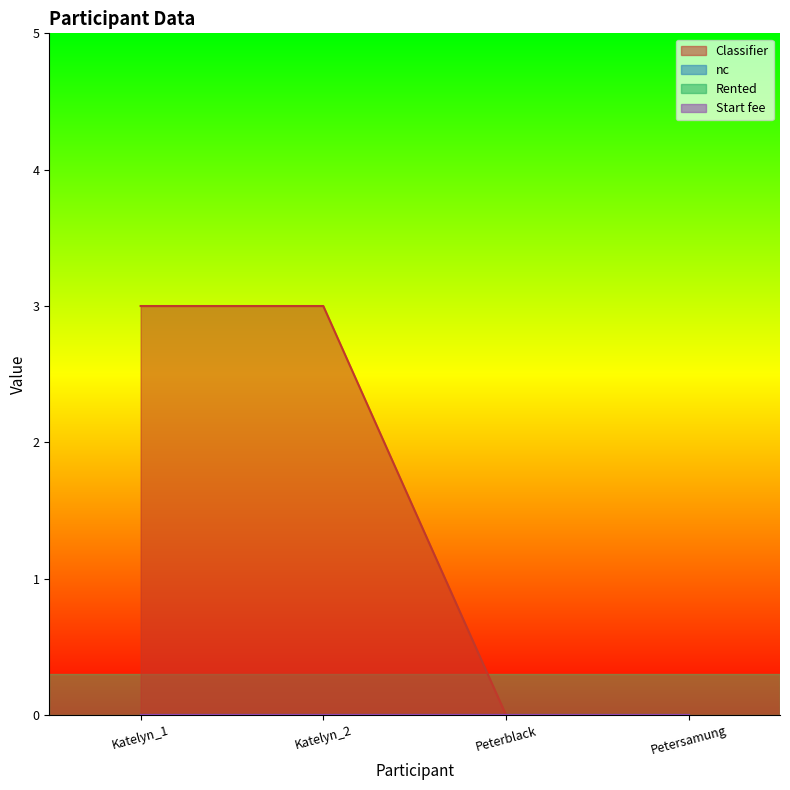

What is the difference between the highest and lowest values at Katelyn_2?

3